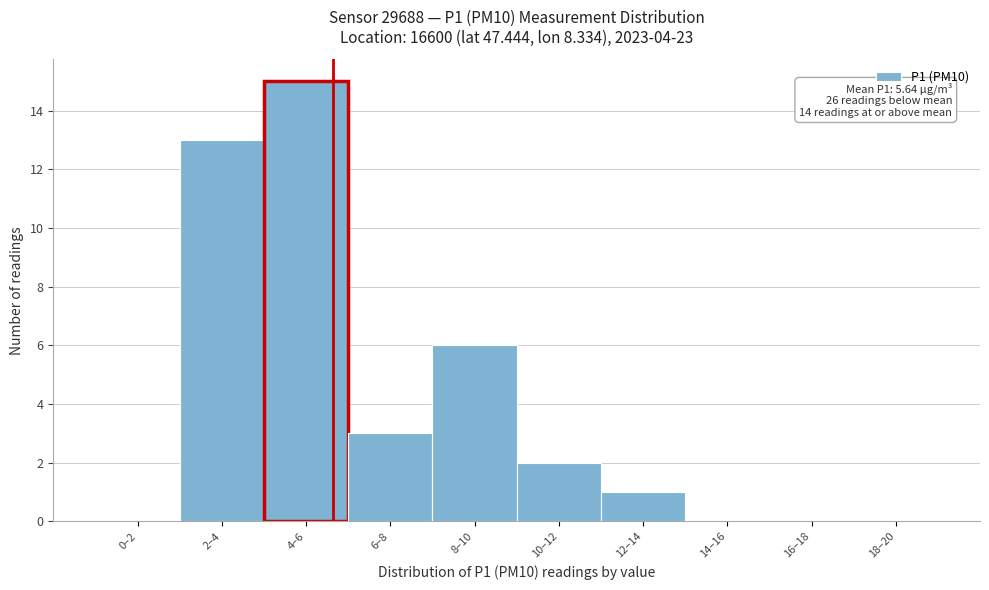

Reading left to right, list all the values displayed in this chart.

0–2=0	2–4=13	4–6=15	6–8=3	8–10=6	10–12=2	12–14=1	14–16=0	16–18=0	18–20=0